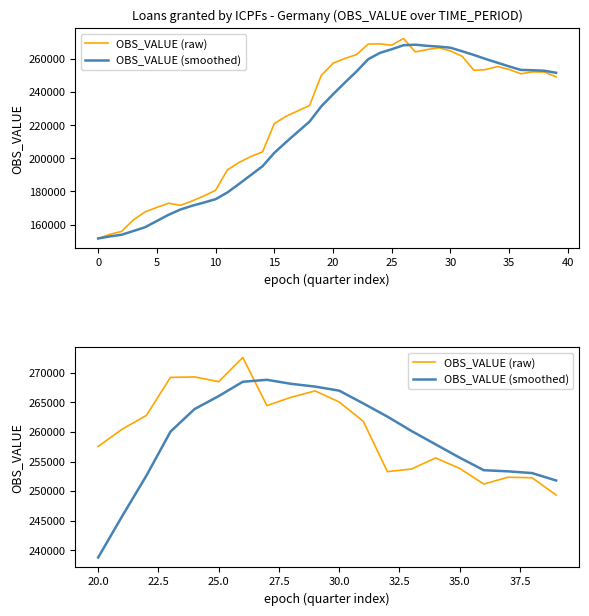

The value of OBS_VALUE (smoothed) at 25 is 361850.3. True or false?

False